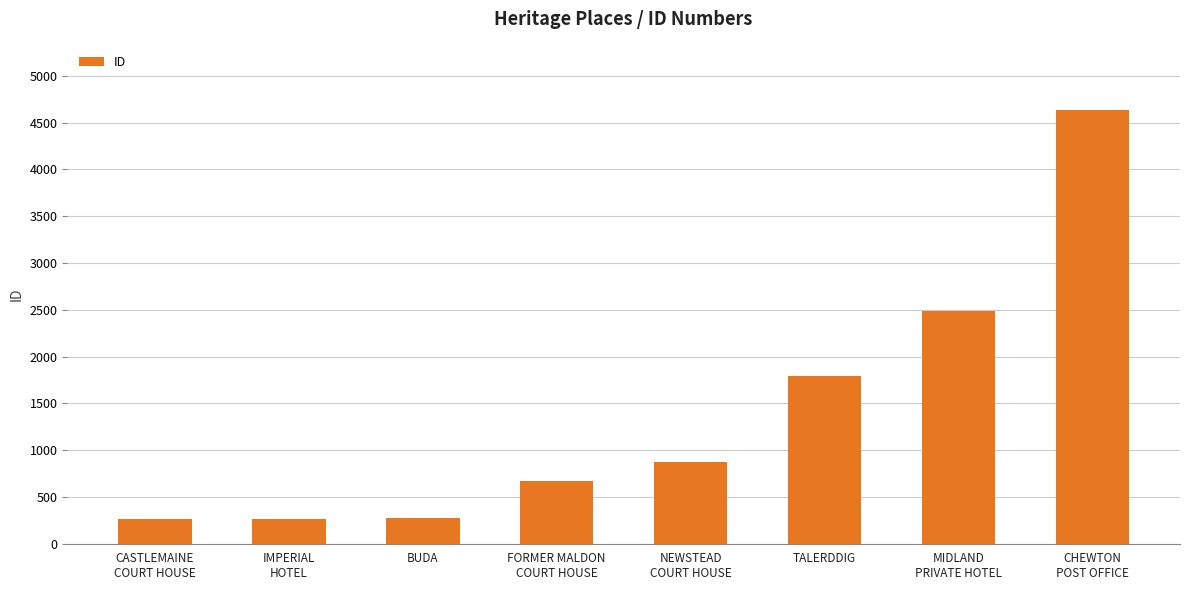

True or false: the data shows 266 at CASTLEMAINE
COURT HOUSE.

True